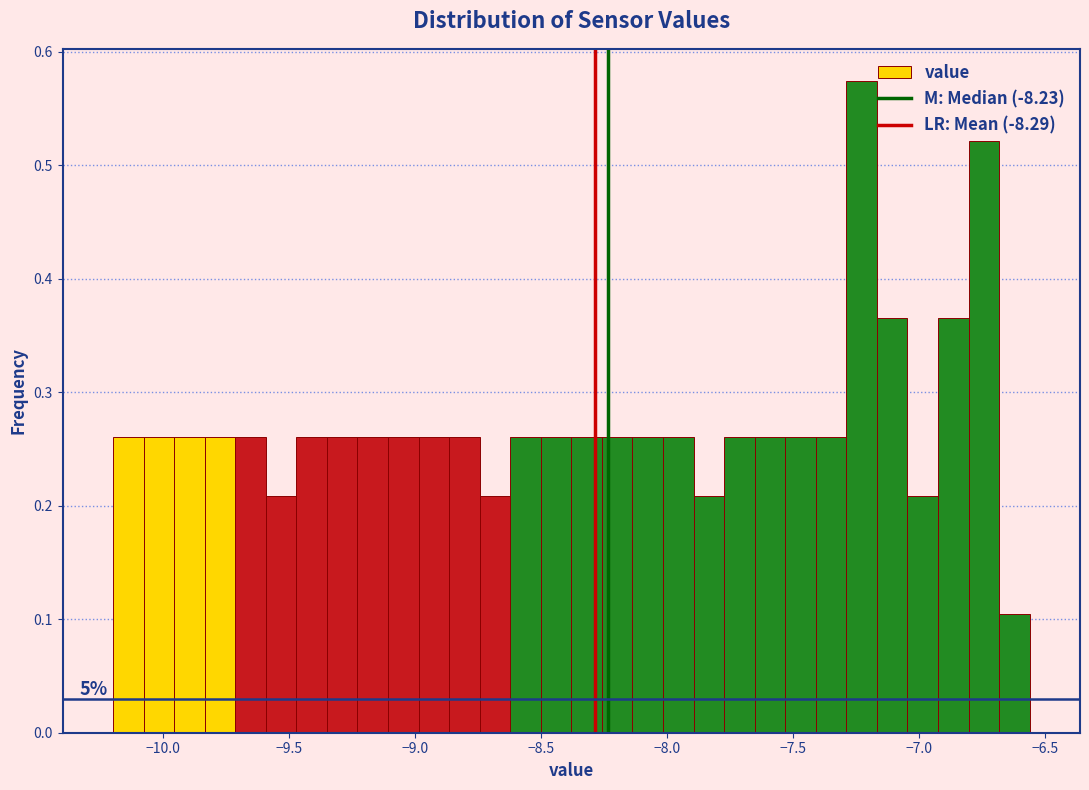

Read against the x-axis, roughly where is the centre of the tallest bar?

-7.25